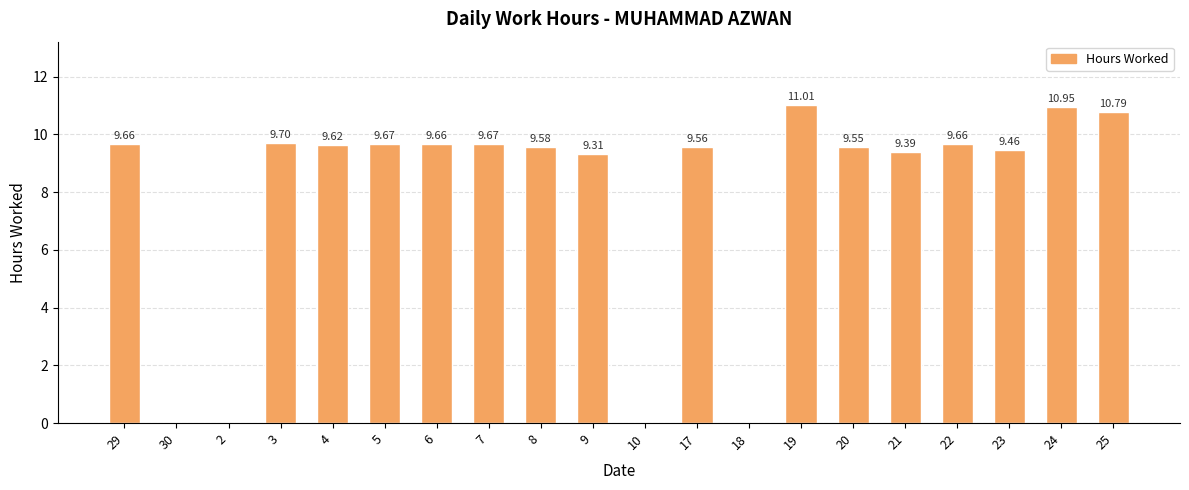

What is the change in value from 29 to 21?

-0.3